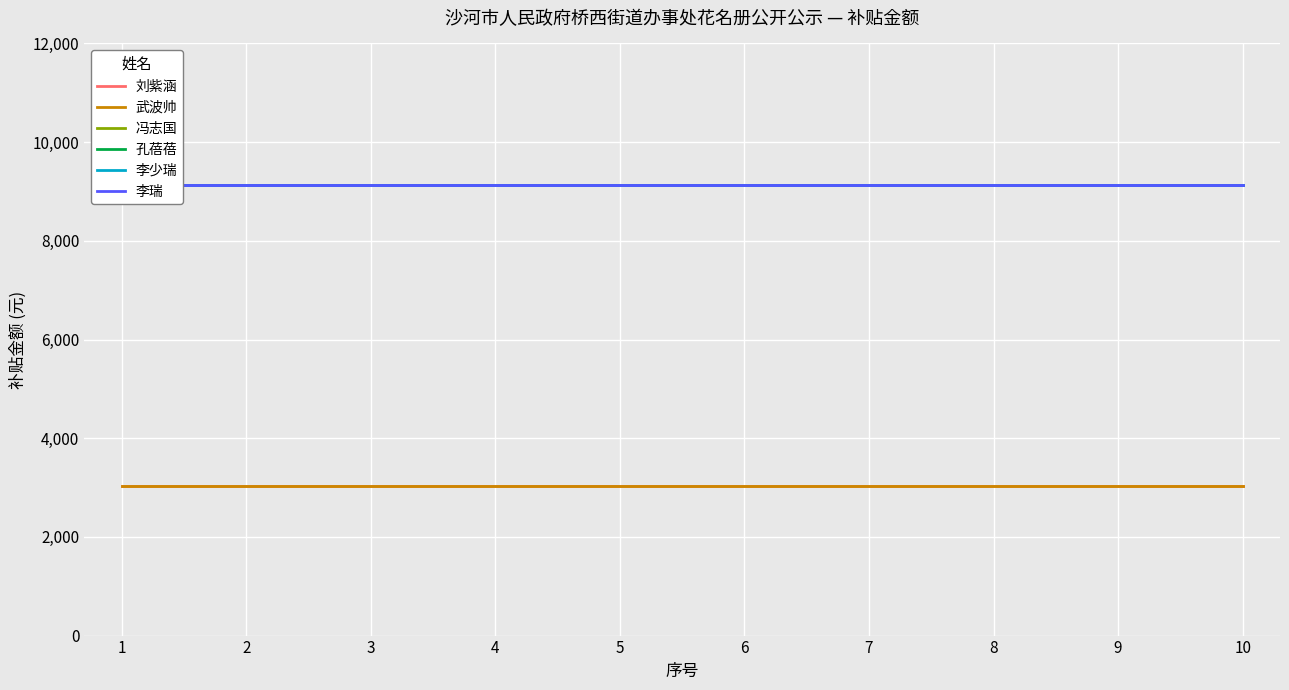

What is the spread (max minus min) of values at 7?

6082.0